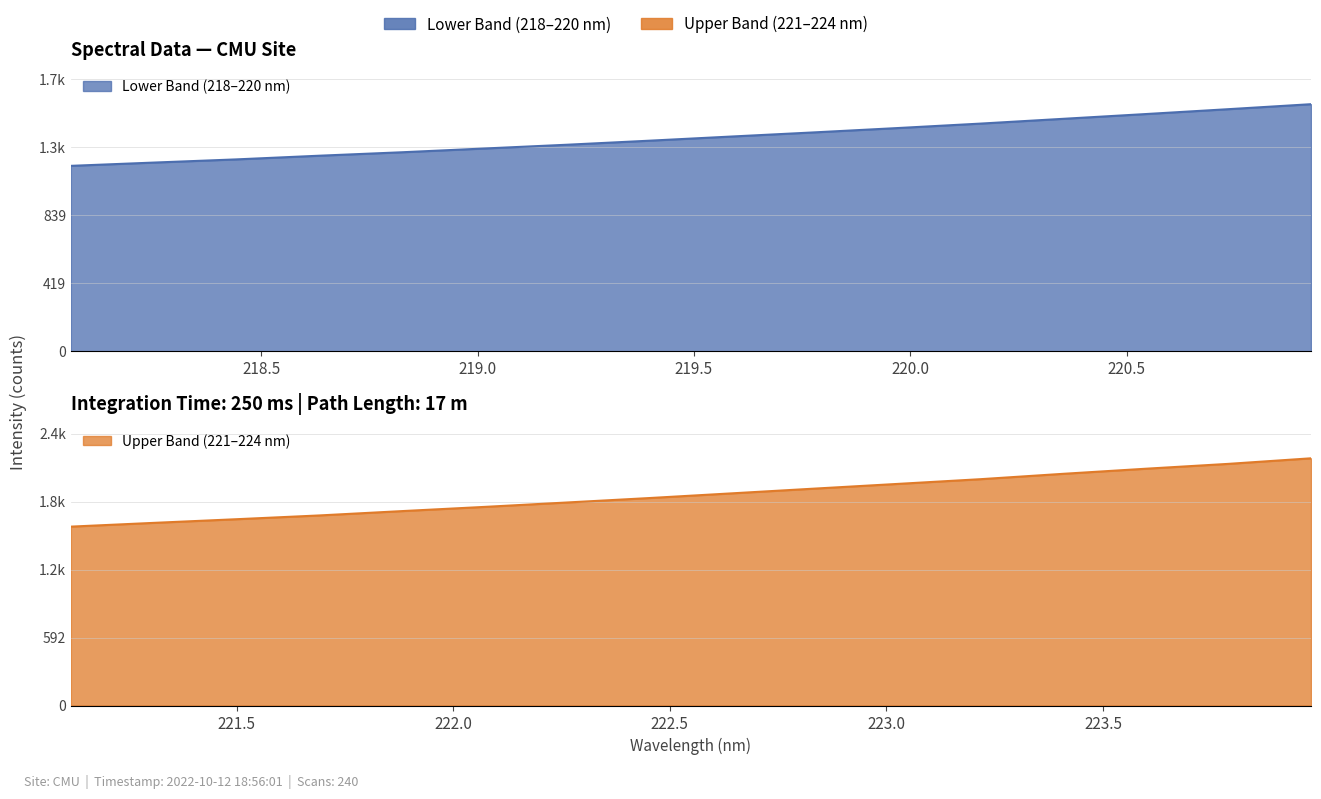

At which label does the data first exceed 1558?

221.1174